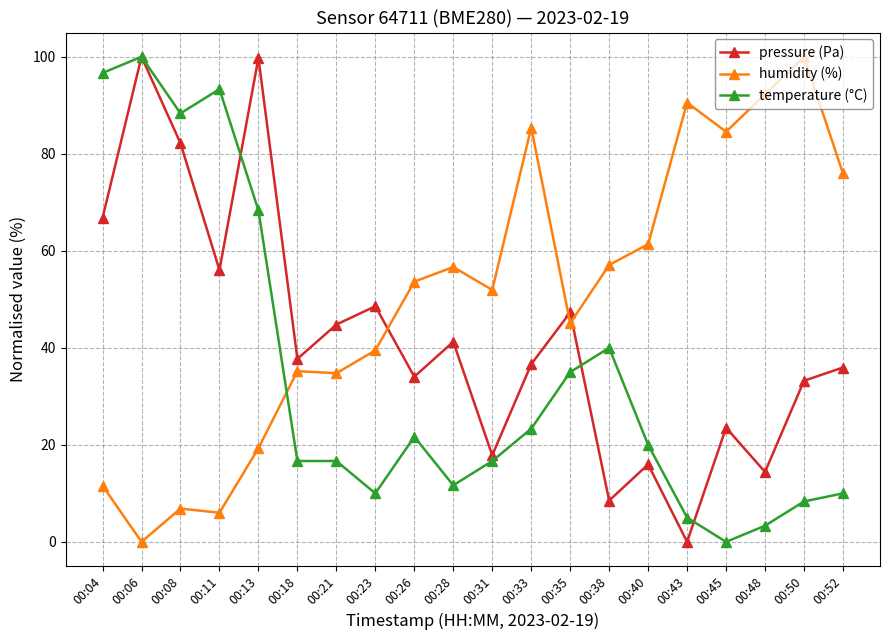

What is the maximum value for humidity (%)?

100.0